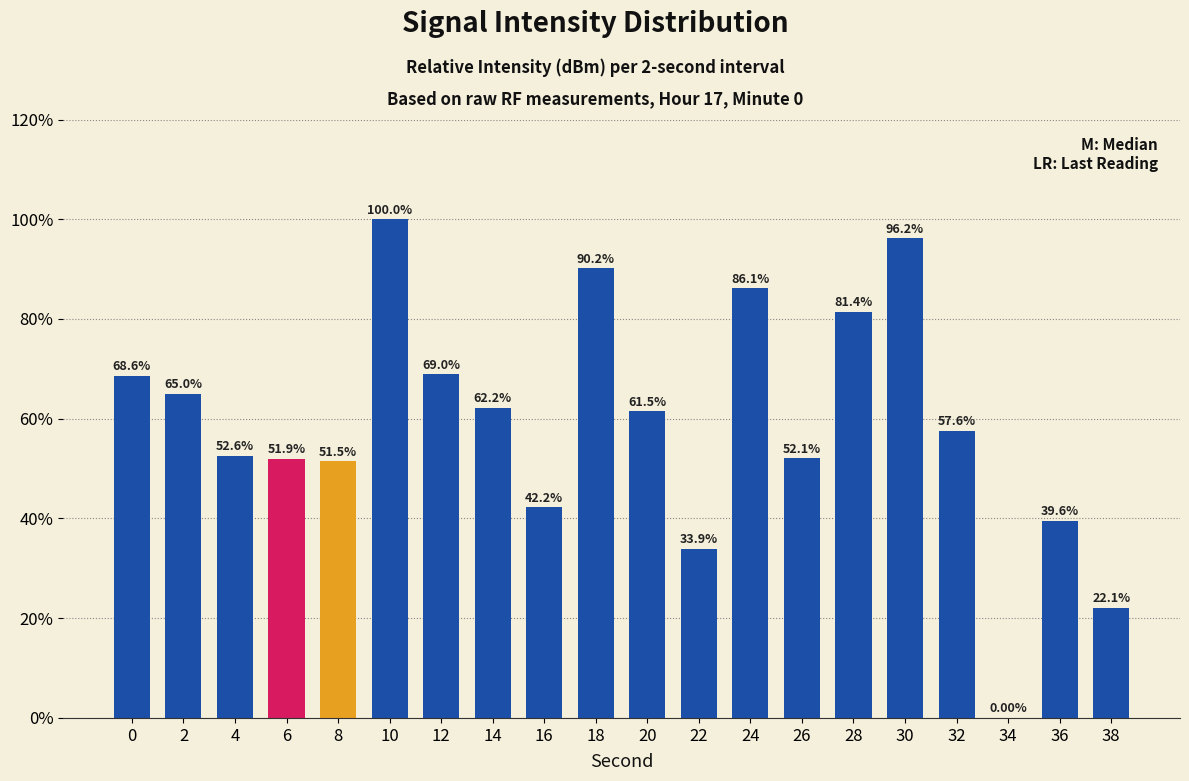

What is the sum of the values at 36 and 28?

121.0